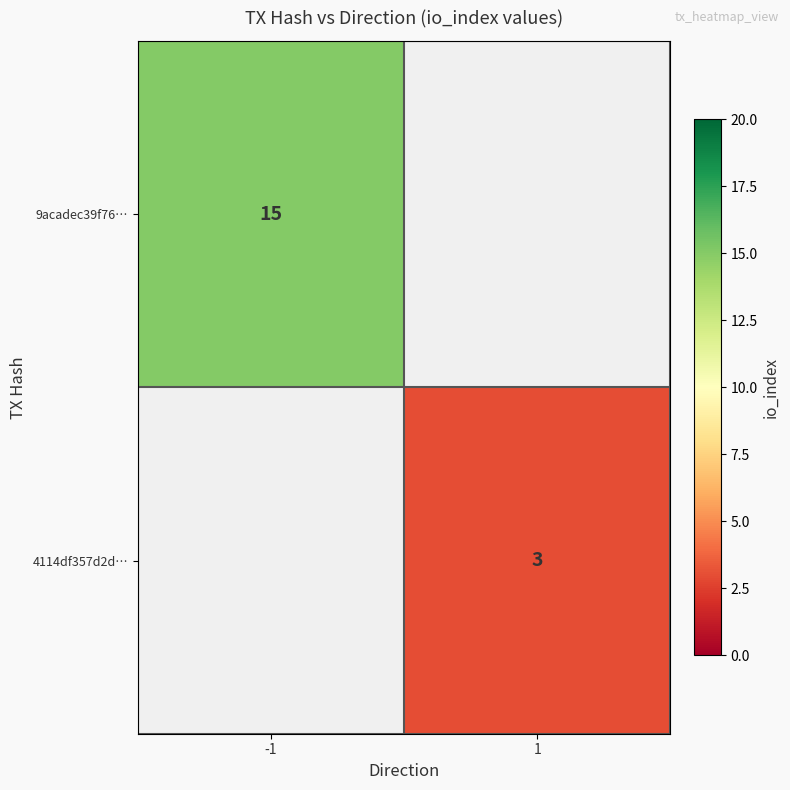

True or false: 9acadec39f76… has a value of 23 at -1.

False